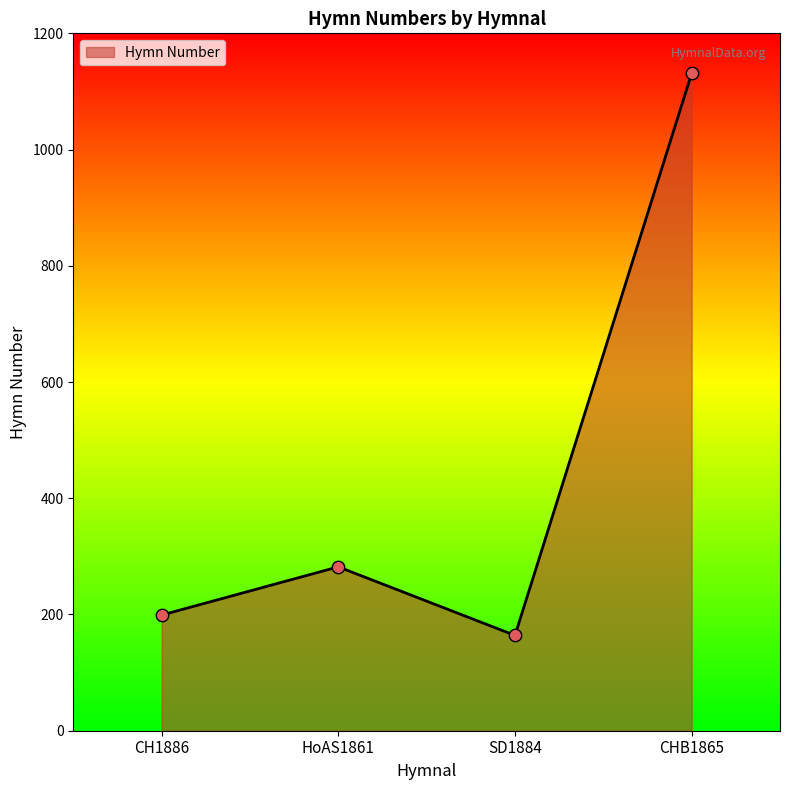

Which has a higher value, SD1884 or CHB1865?

CHB1865